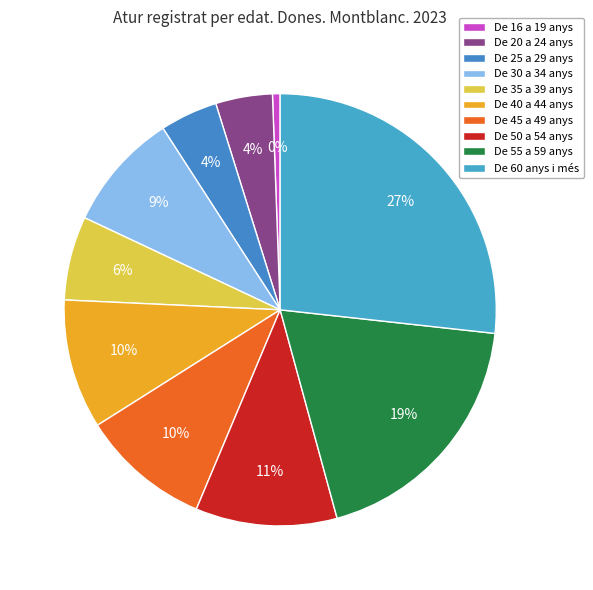

Is there a majority slice in this chart?

No